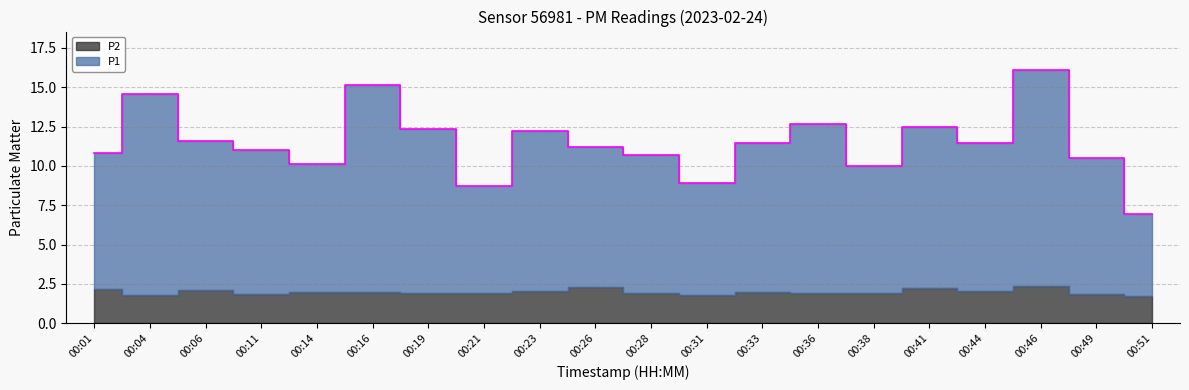

Reading left to right, transcribe all the data shown in this chart.

10.8	14.6	11.5	11.0	10.2	15.1	12.3	8.8	12.2	11.2	10.7	8.9	11.5	12.6	10.0	12.5	11.5	16.1	10.5	6.9